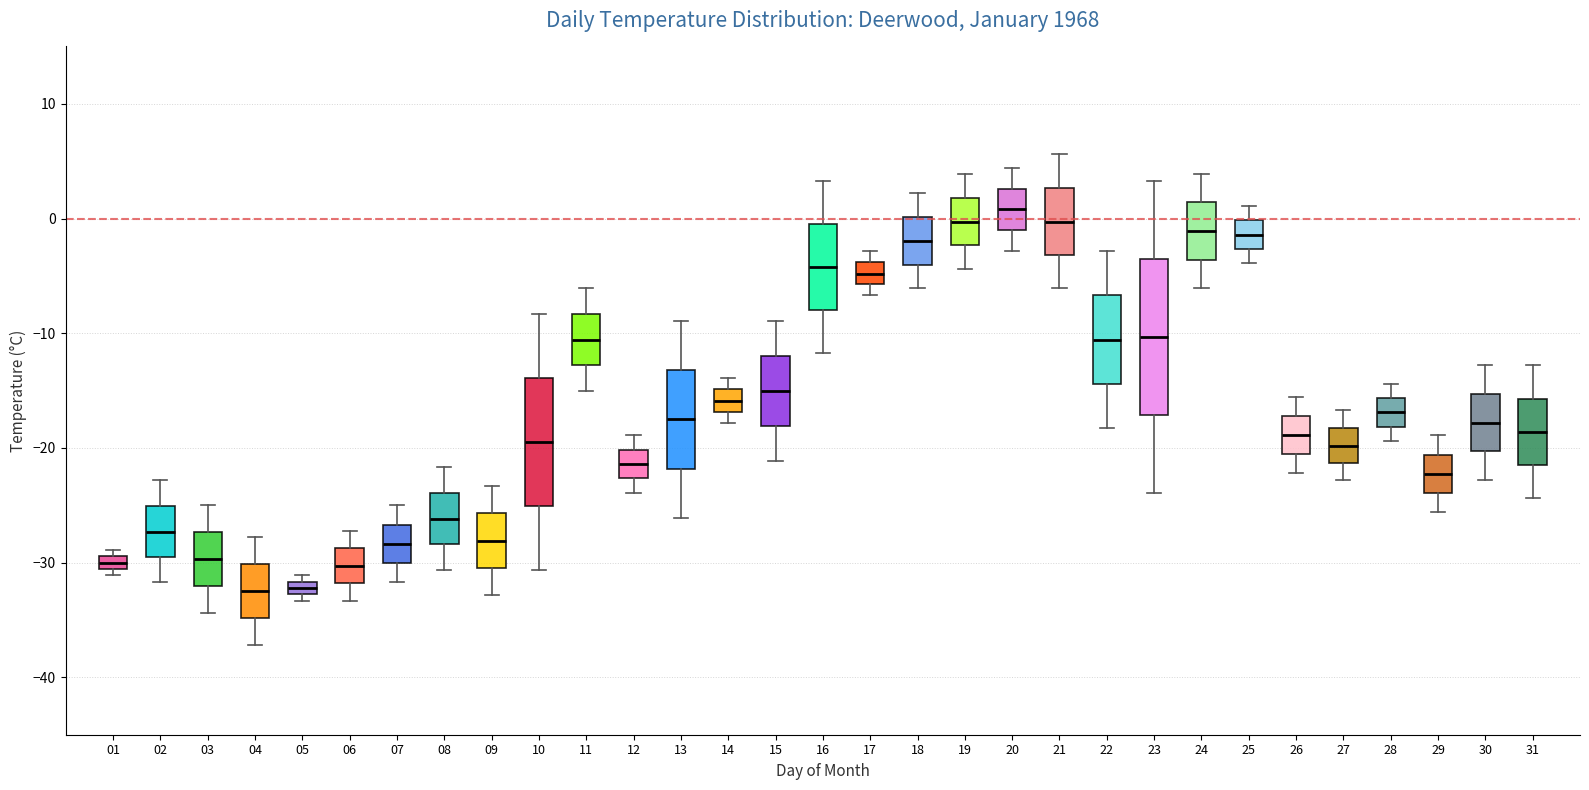

Which box is the tallest, from its lower edge to its upper edge?

23